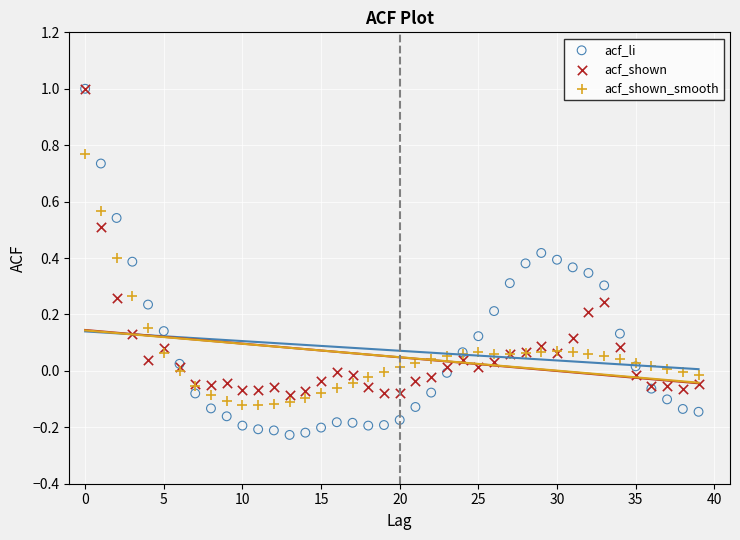

Which series contains the lowest Y value?

acf_li